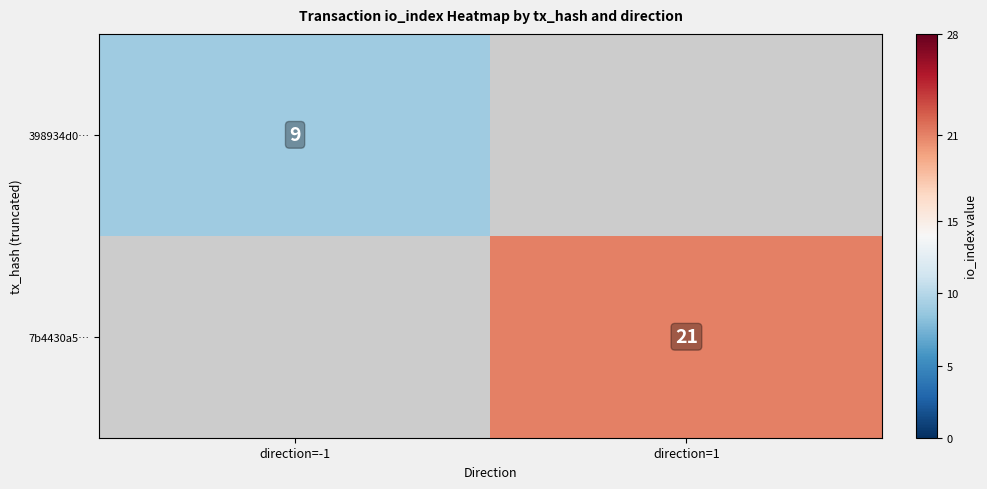

At how many categories does at least one series exceed 17?

1